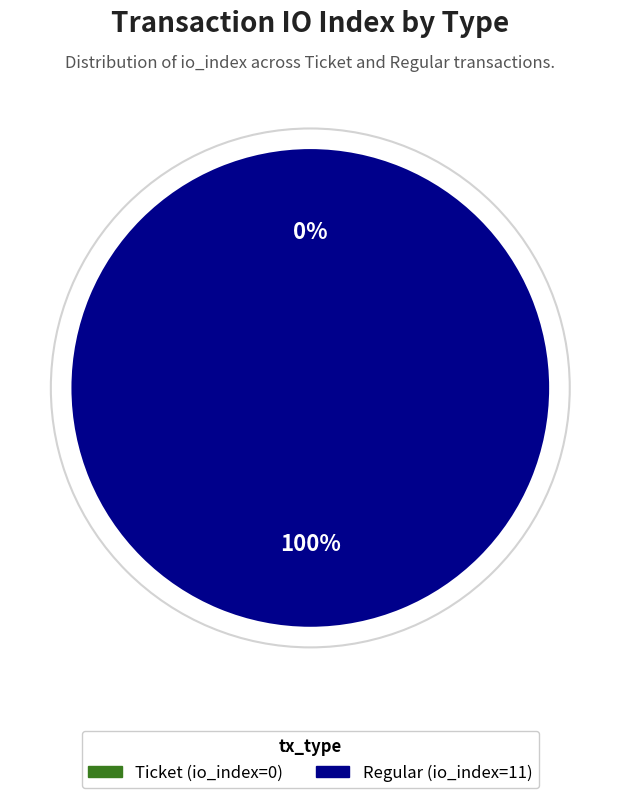

Is there any slice that represents more than half of the pie?

Yes